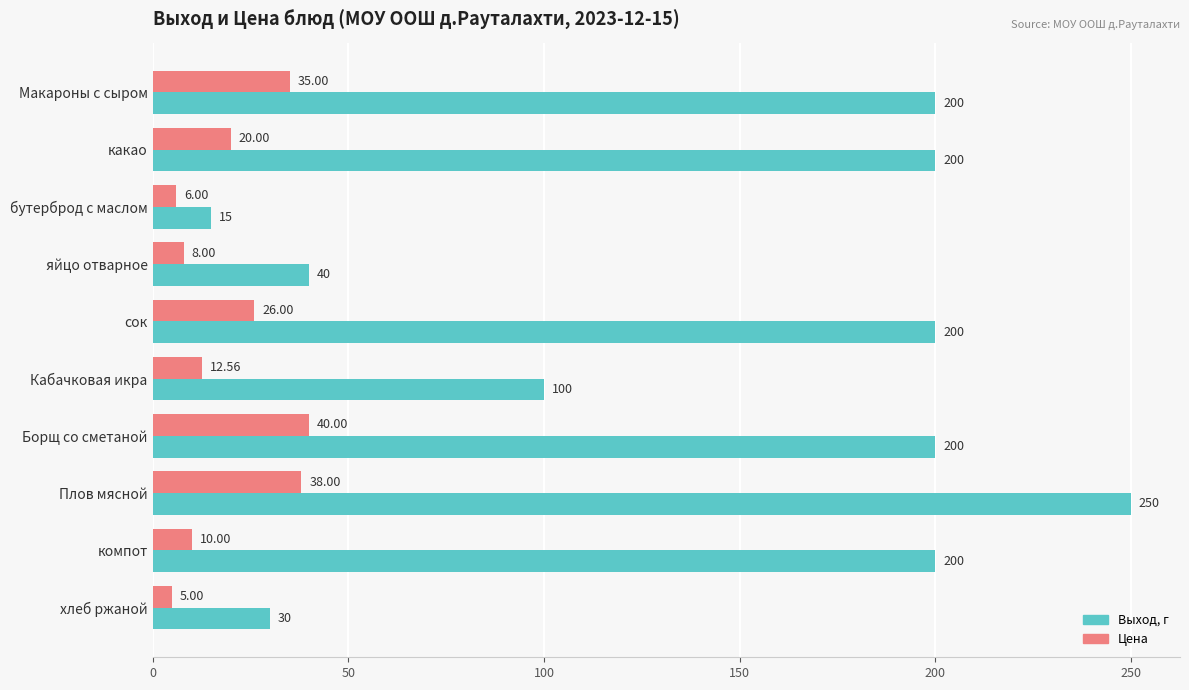

List the series in order of their peak value, lowest first.

Цена, Выход, г